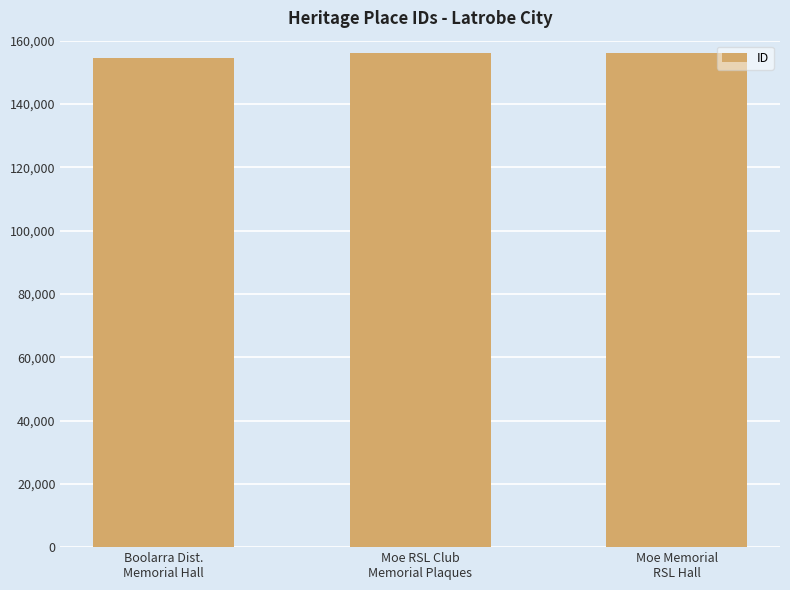

What is the value of the 3rd bar from the left?

155989